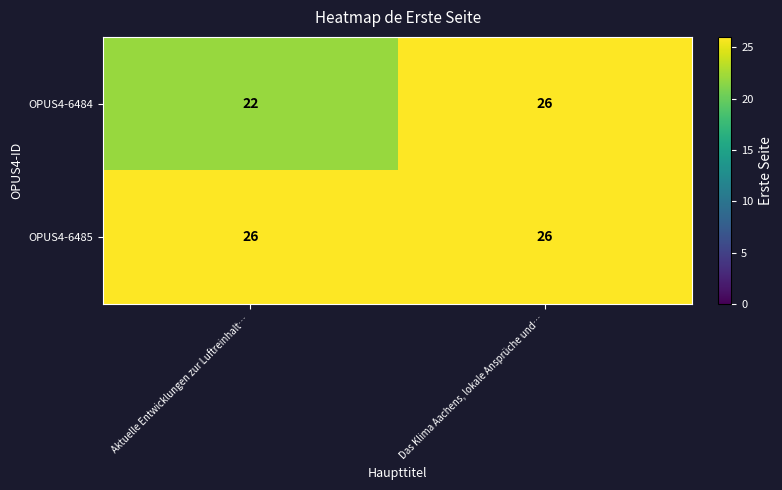

Between Aktuelle Entwicklungen zur Luftreinhalt… and Das Klima Aachens, lokale Ansprüche und…, which series saw the biggest shift?

OPUS4-6484